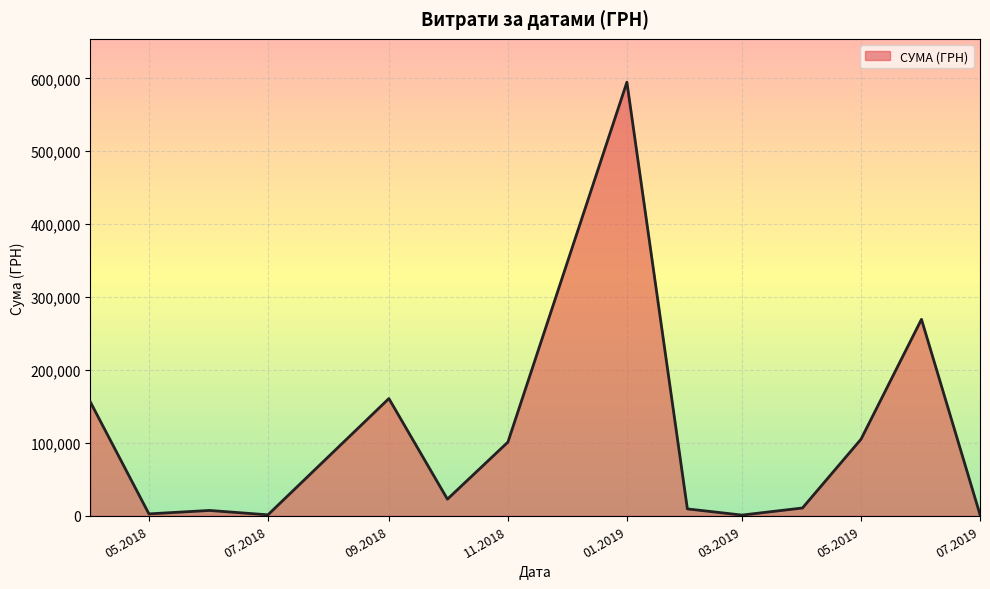

Count the number of categories in the chart.

14